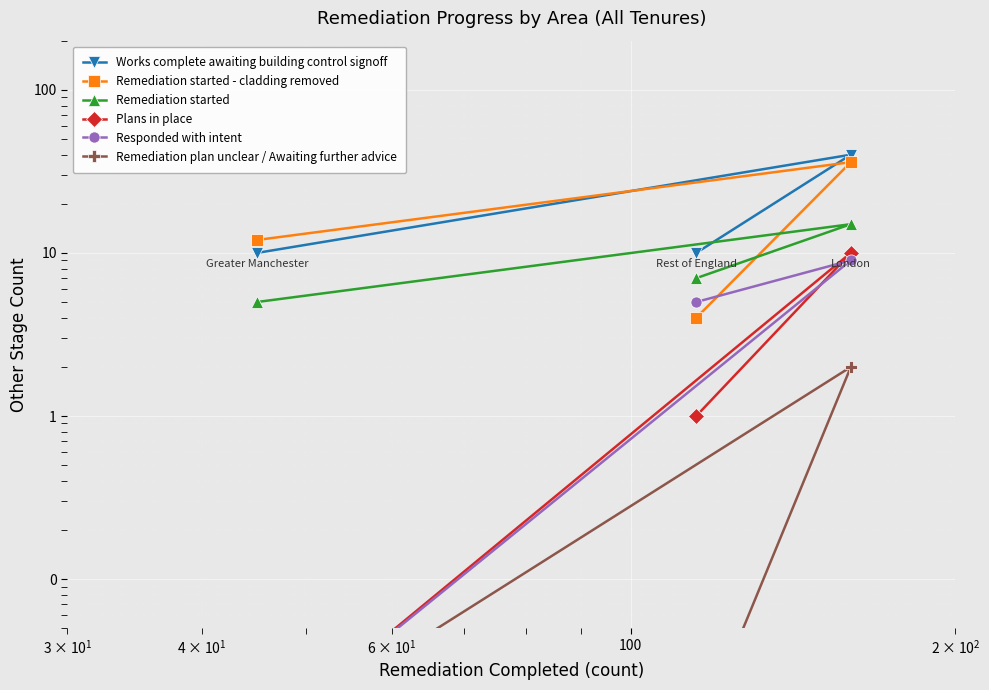

At how many categories does at least one series exceed 5?

3